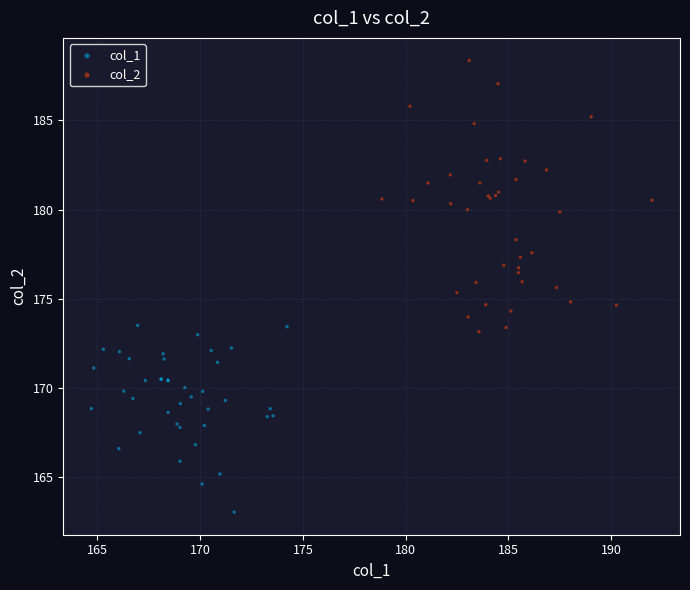

What are all the series names shown in the legend?

col_1, col_2